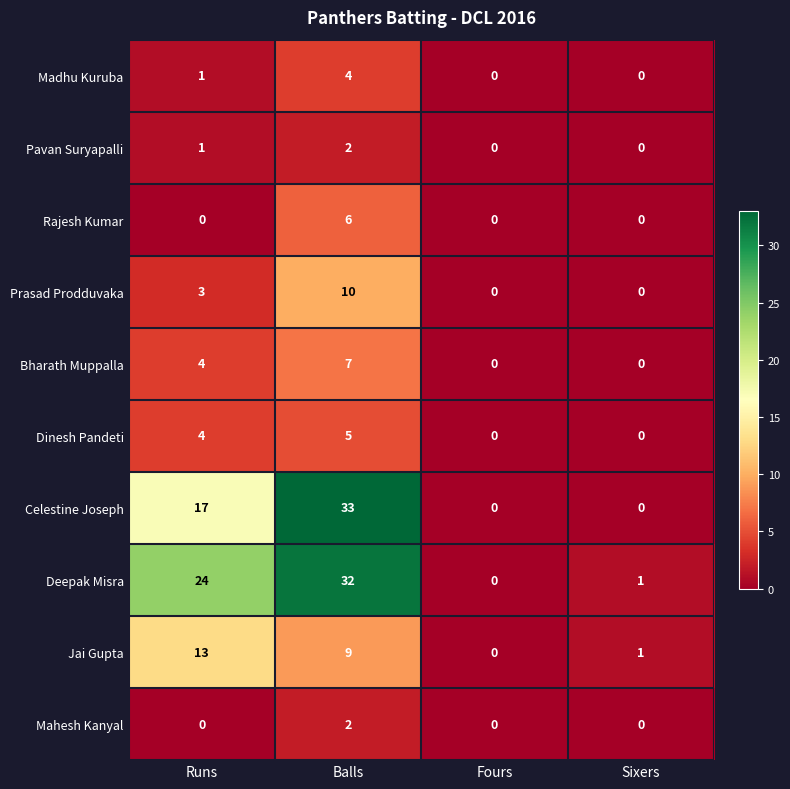

The value of Rajesh Kumar at Balls is 3. True or false?

False